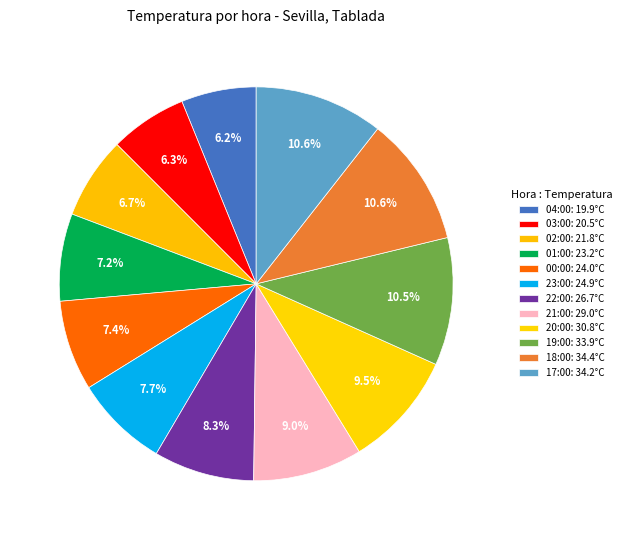

Count the number of slices in the pie.

12